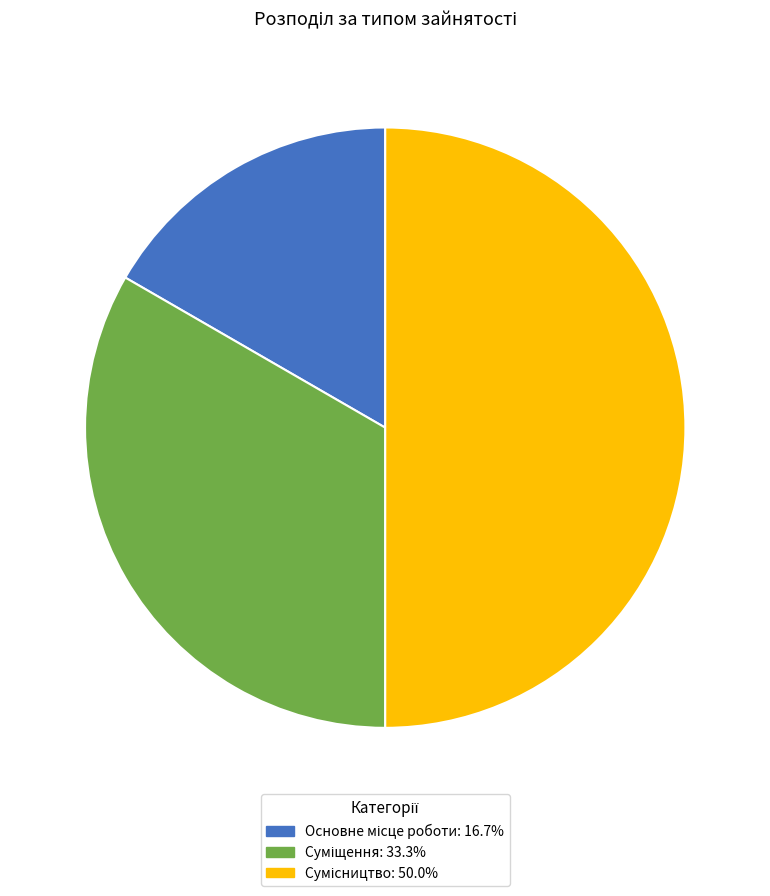

Rank the categories by value from lowest to highest.

Основне місце роботи, Суміщення, Сумісництво